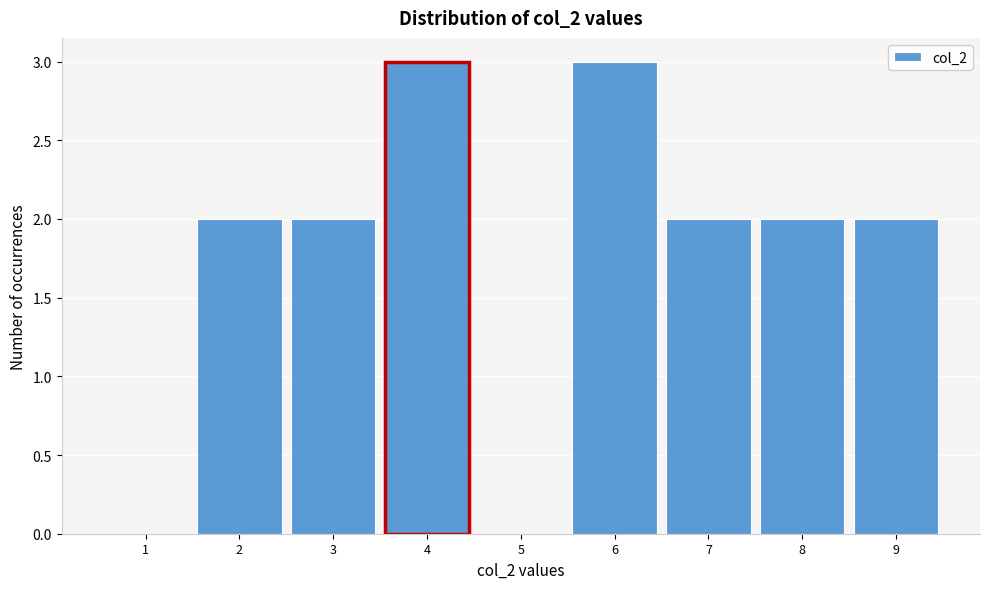

Reading left to right, extract all data points from this chart.

1=0	2=2	3=2	4=3	5=0	6=3	7=2	8=2	9=2